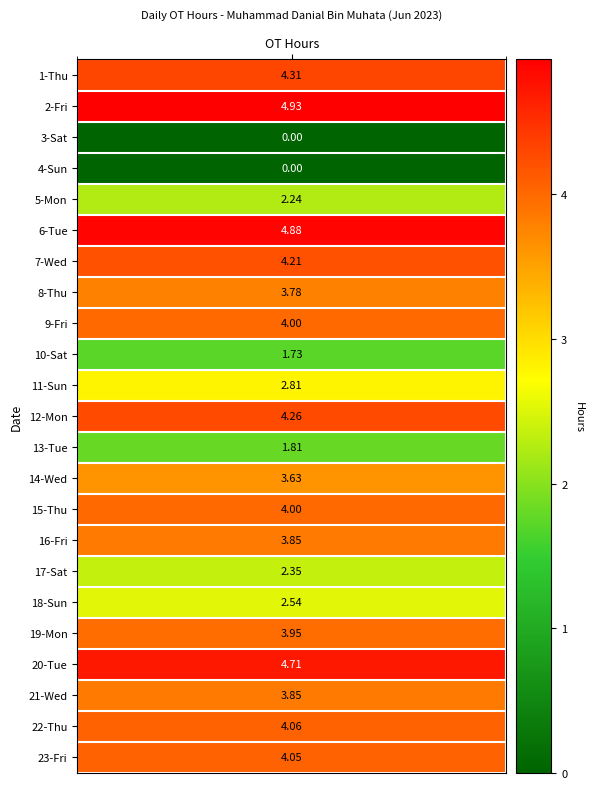

Is it true that the value at 2-Fri is 4.9?

True